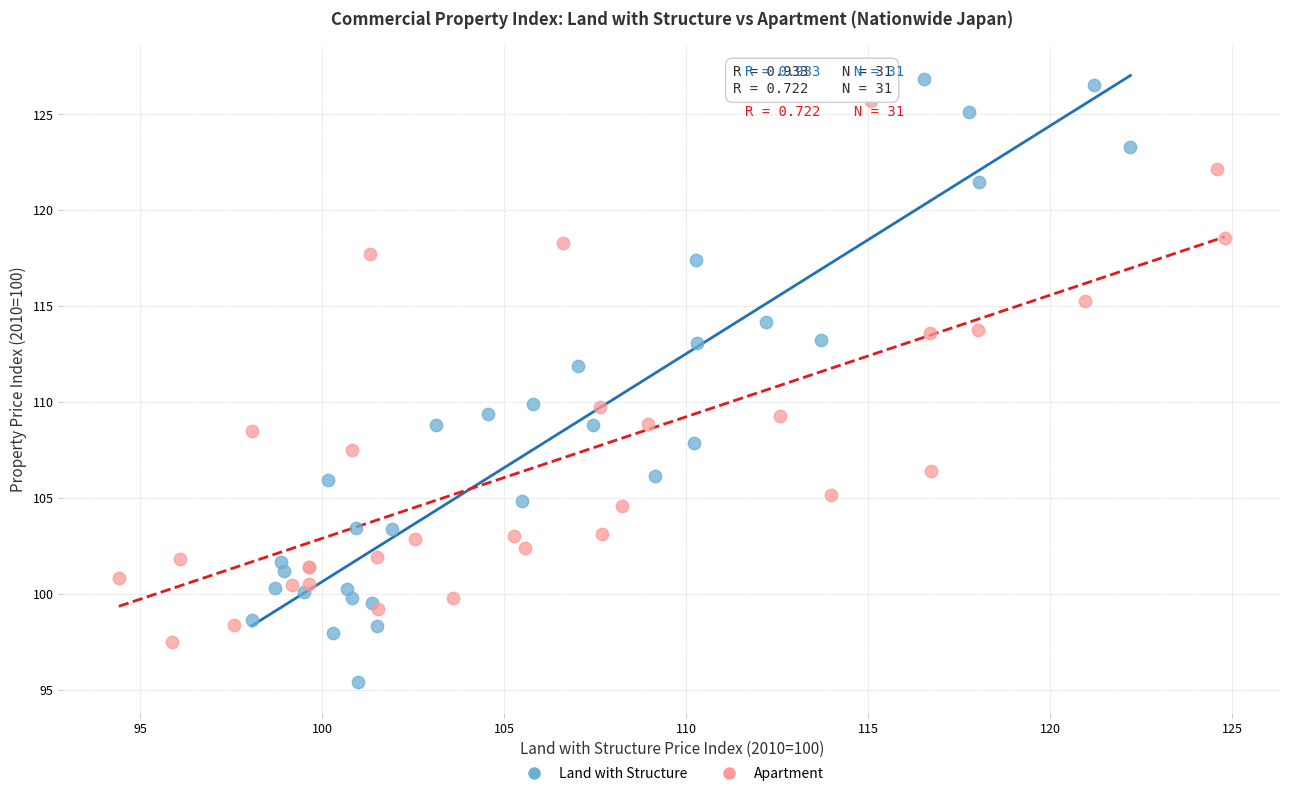

Which series has the widest spread of Y values?

Land with Structure